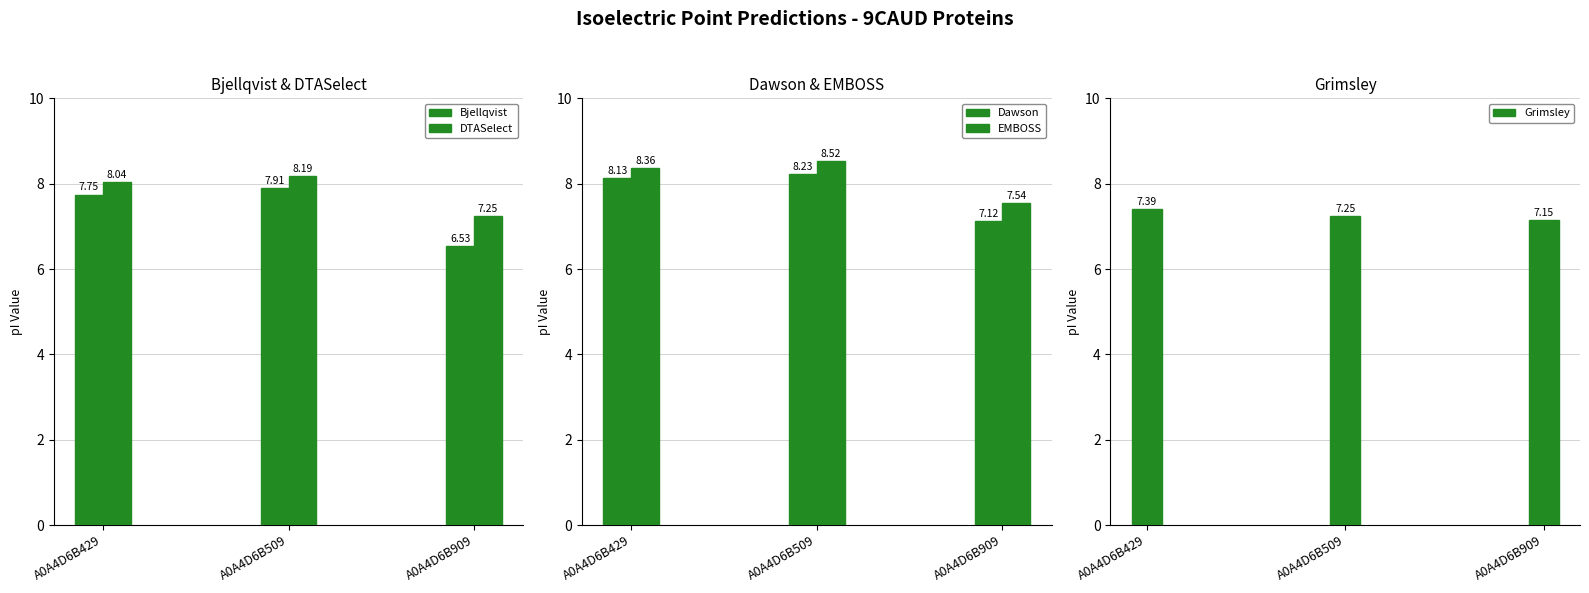

Read the EMBOSS value at A0A4D6B429.

8.4